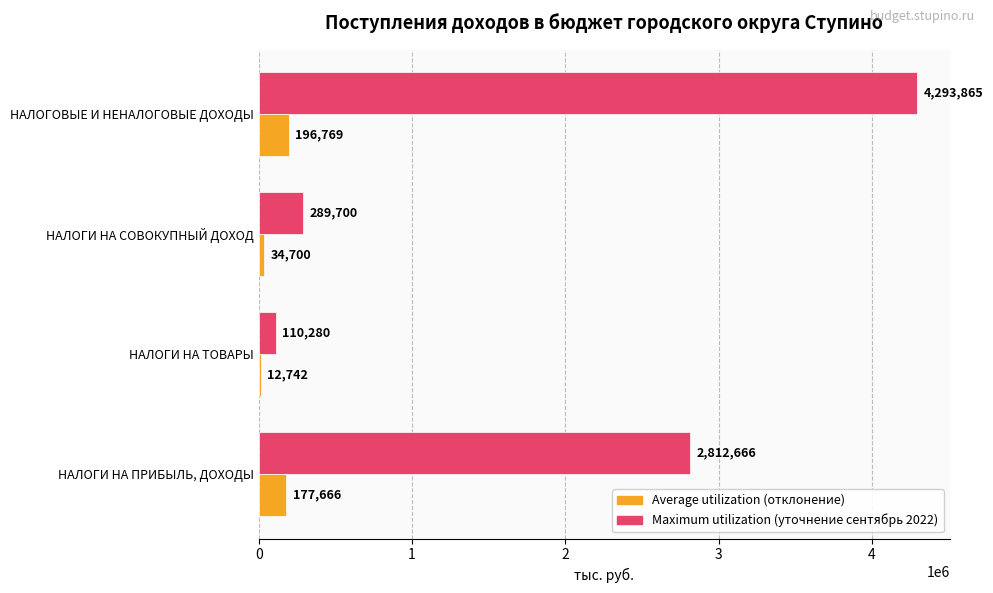

Which label corresponds to the largest value in the chart?

НАЛОГОВЫЕ И НЕНАЛОГОВЫЕ ДОХОДЫ